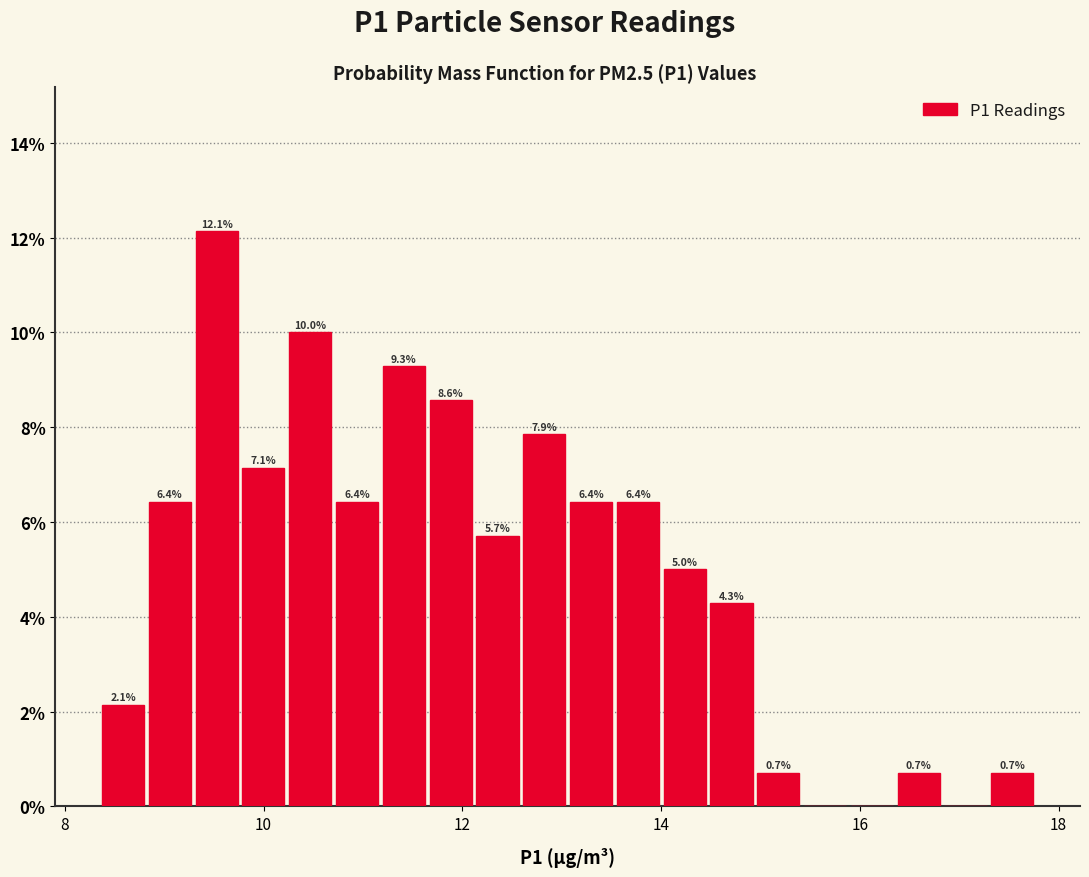

Around what value on the x-axis is the tallest bar? Give the approximate position of its centre, as read against the axis.

9.6